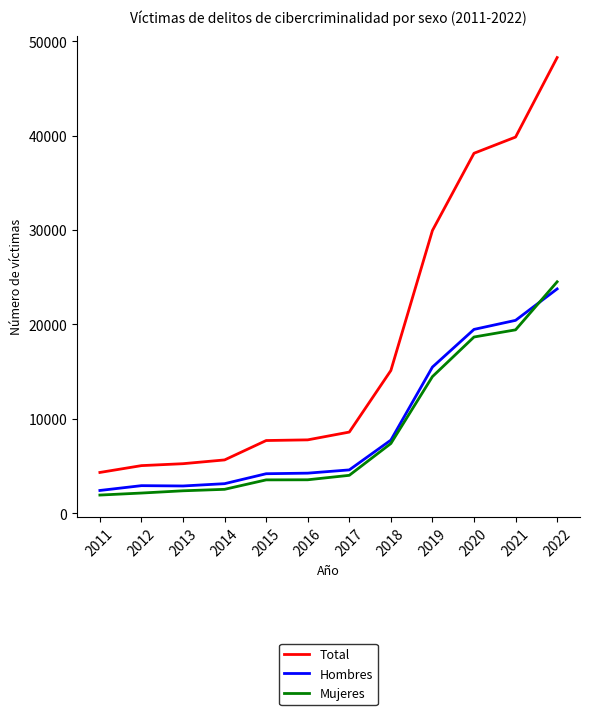

The value of Mujeres at 2011 is 1909. True or false?

True